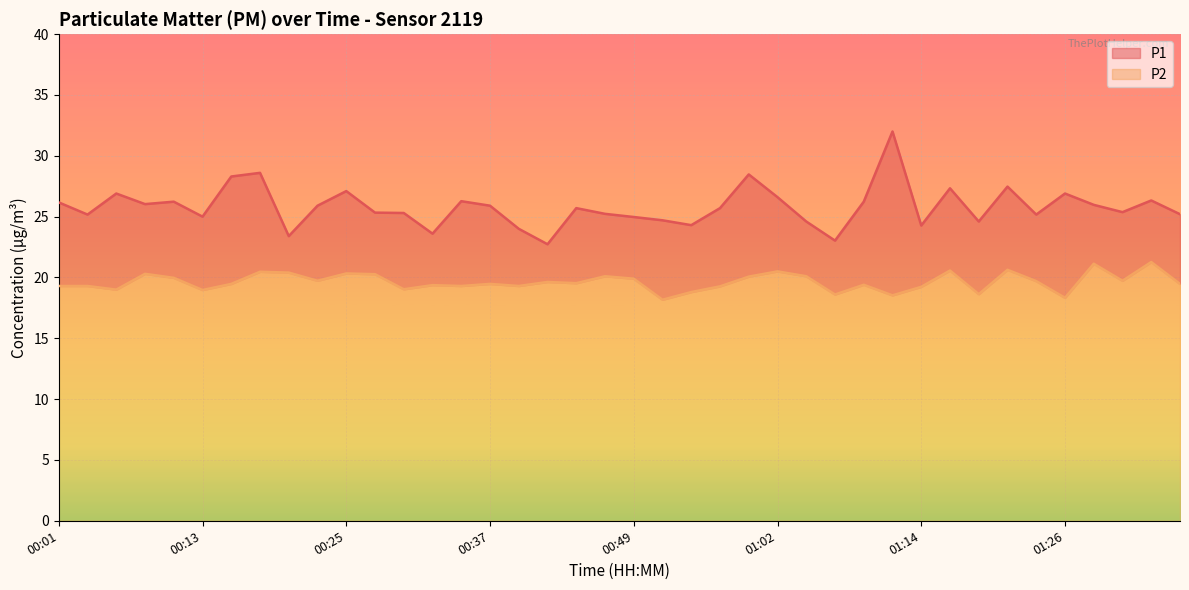

Reading left to right, extract all data points from this chart.

P1: 26.2	25.2	26.9	26.0	26.2	25.0	28.3	28.6	23.4	25.9	27.1	25.3	25.3	23.6	26.3	25.9	24.0	22.7	25.7	25.2	25.0	24.7	24.3	25.7	28.5	26.6	24.6	23.0	26.2	32.0	24.3	27.3	24.6	27.5	25.2	26.9	26.0	25.4	26.3	25.2
P2: 19.3	19.3	19.0	20.3	20.0	19.0	19.5	20.5	20.4	19.7	20.3	20.3	19.0	19.4	19.3	19.5	19.3	19.6	19.5	20.1	19.9	18.2	18.8	19.3	20.1	20.5	20.1	18.6	19.4	18.5	19.2	20.6	18.6	20.6	19.7	18.3	21.1	19.7	21.3	19.5